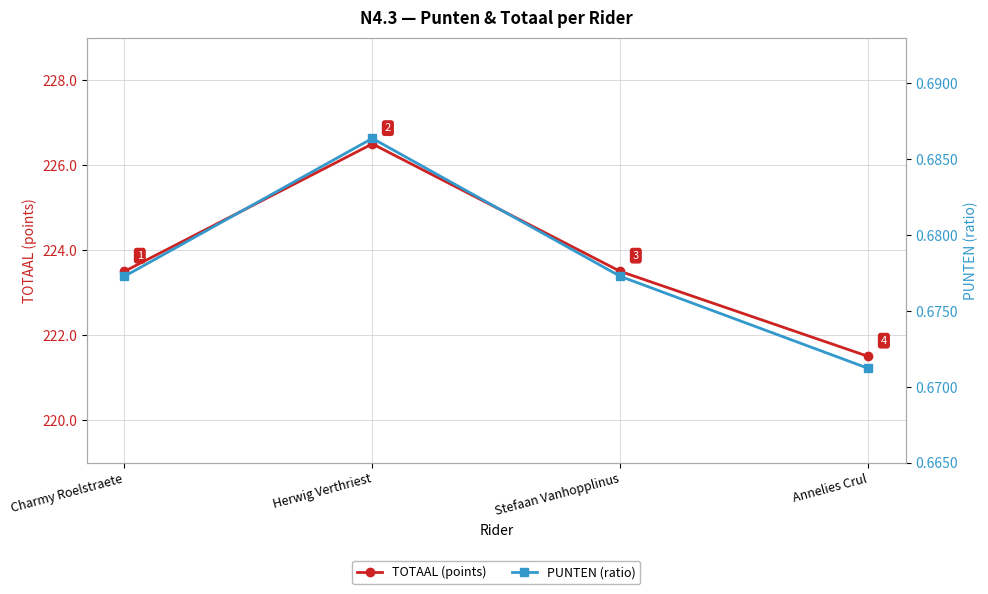

Reading right to left, transcribe all the data shown in this chart.

TOTAAL (points): 221.5	223.5	226.5	223.5
PUNTEN (ratio): 0.7	0.7	0.7	0.7